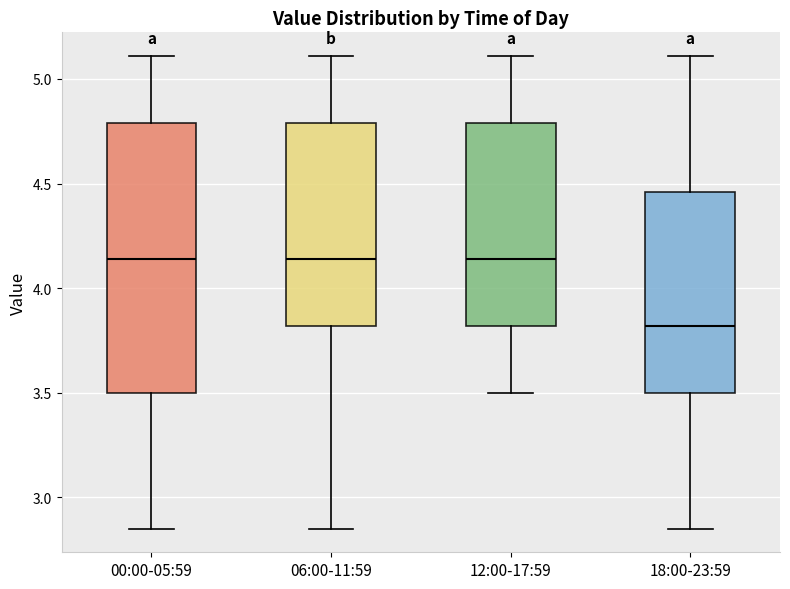

Comparing the boxes themselves (not the whiskers), which one is the tallest?

00:00-05:59